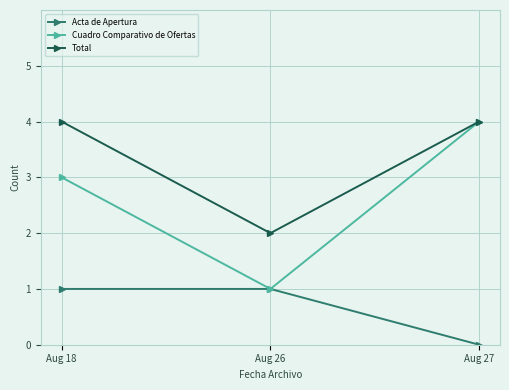

The Cuadro Comparativo de Ofertas series shows 3 at Aug 18. True or false?

True